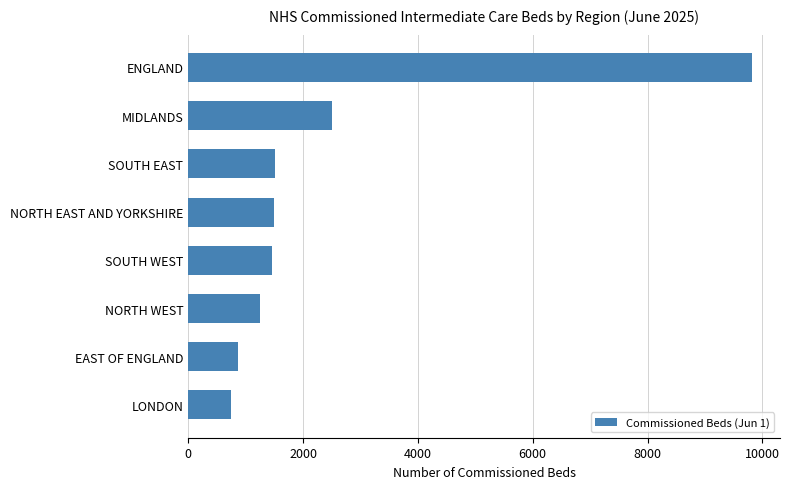

The value at SOUTH WEST is 1462. True or false?

True